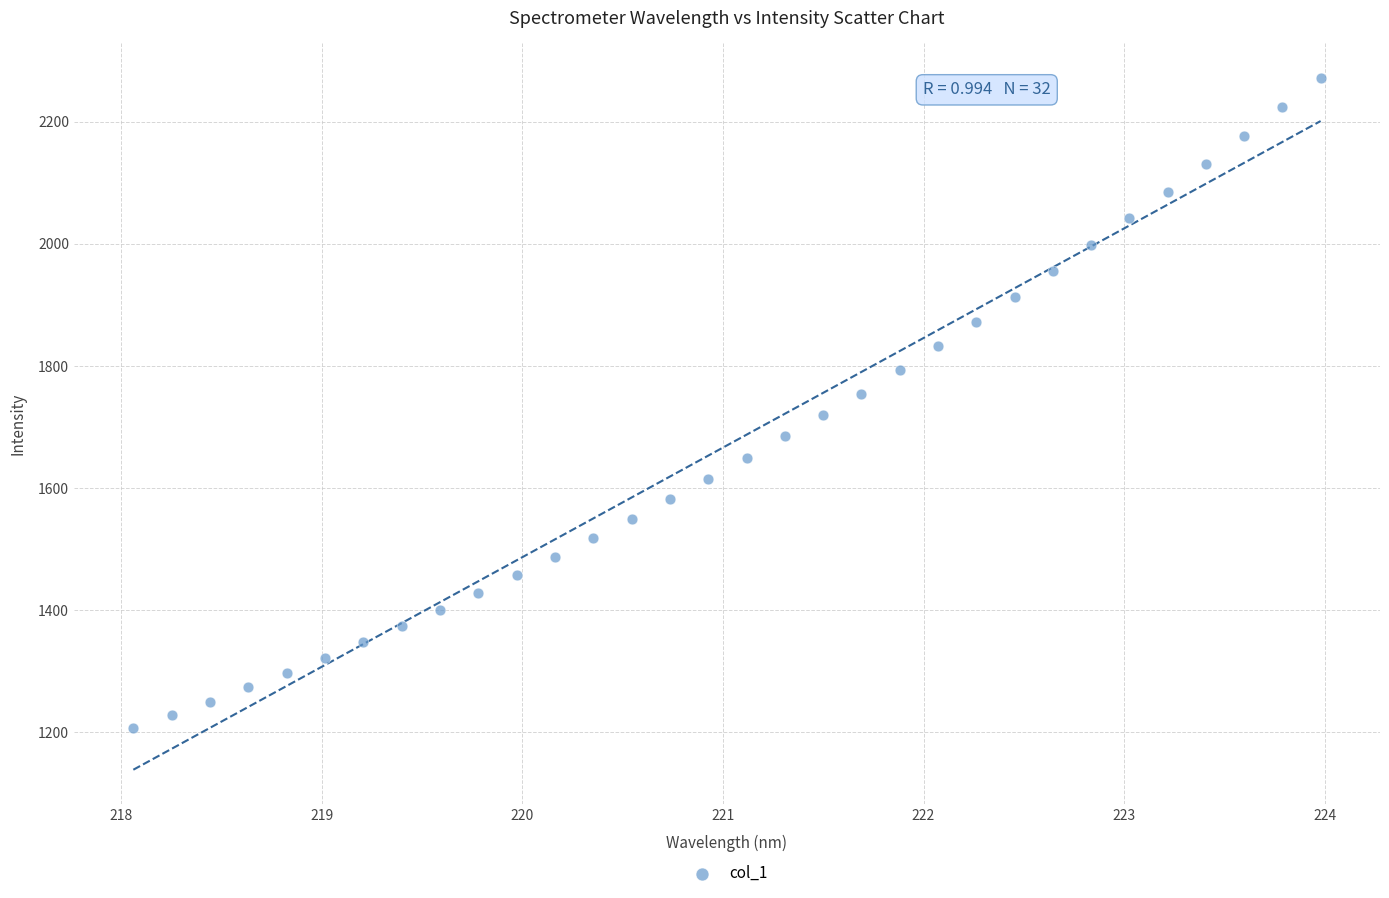

What is the range of X values (max minus min)?

5.9